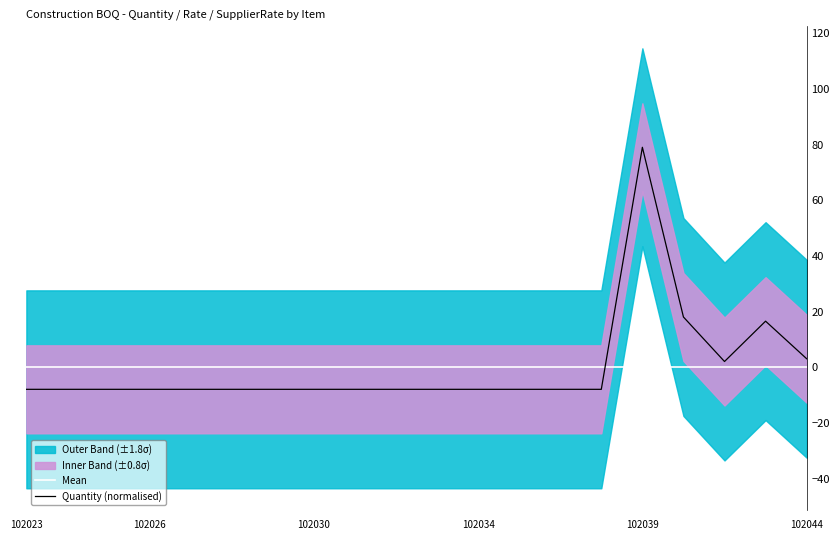

Where is Quantity (normalised) nearest to the value 35?

16